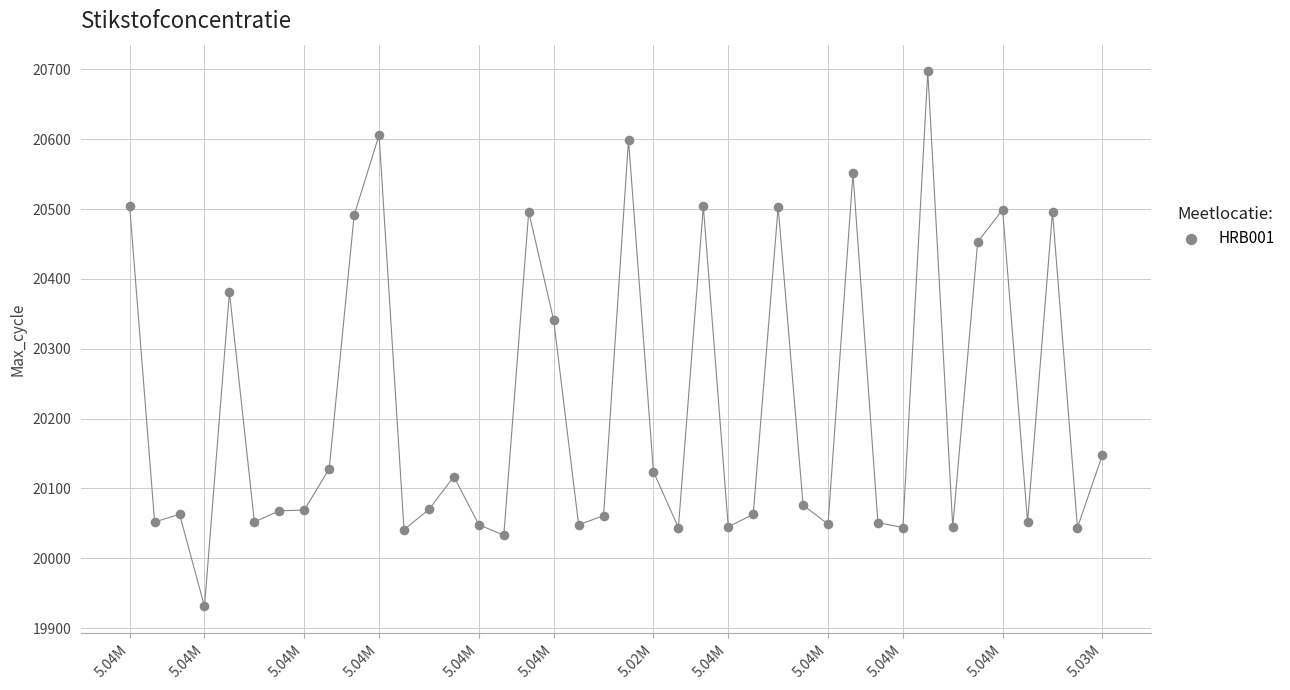

What Y value in the scatter plot is closest to 20314?

20341